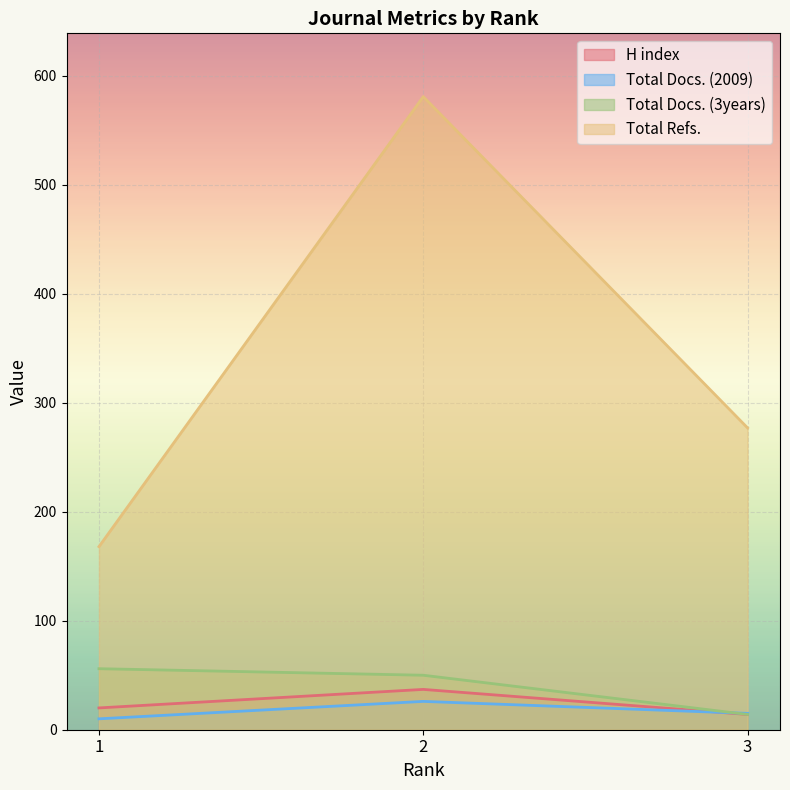

At which category is the sum across all series the highest?

2